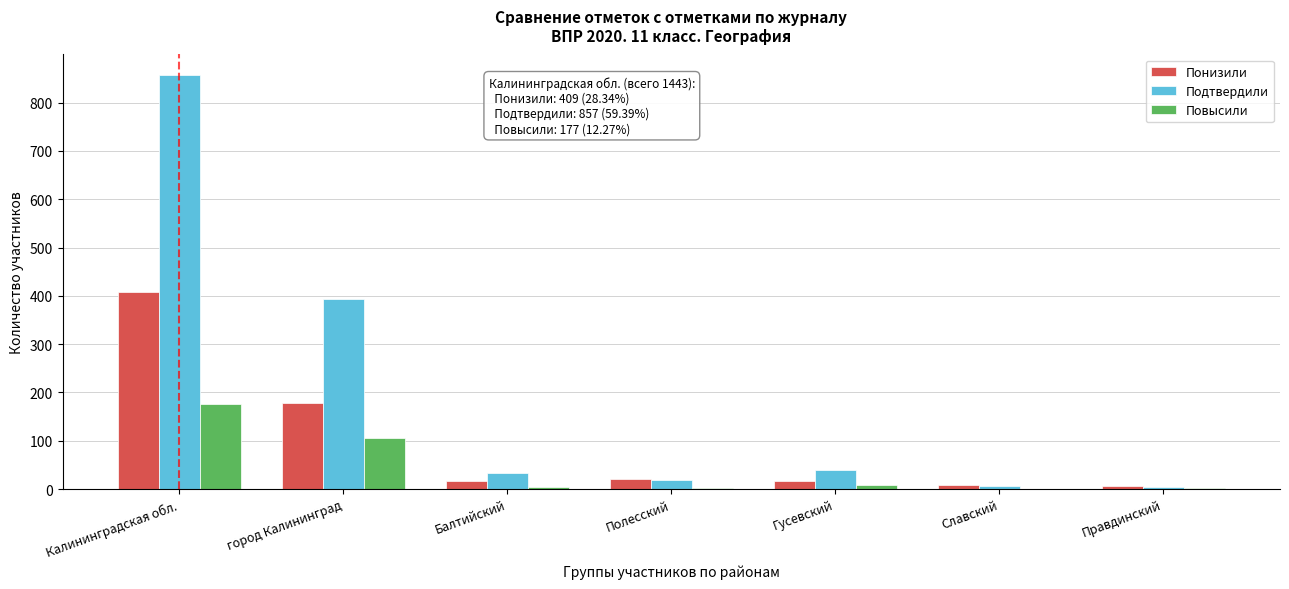

Where is Подтвердили nearest to the value 430?

город Калининград